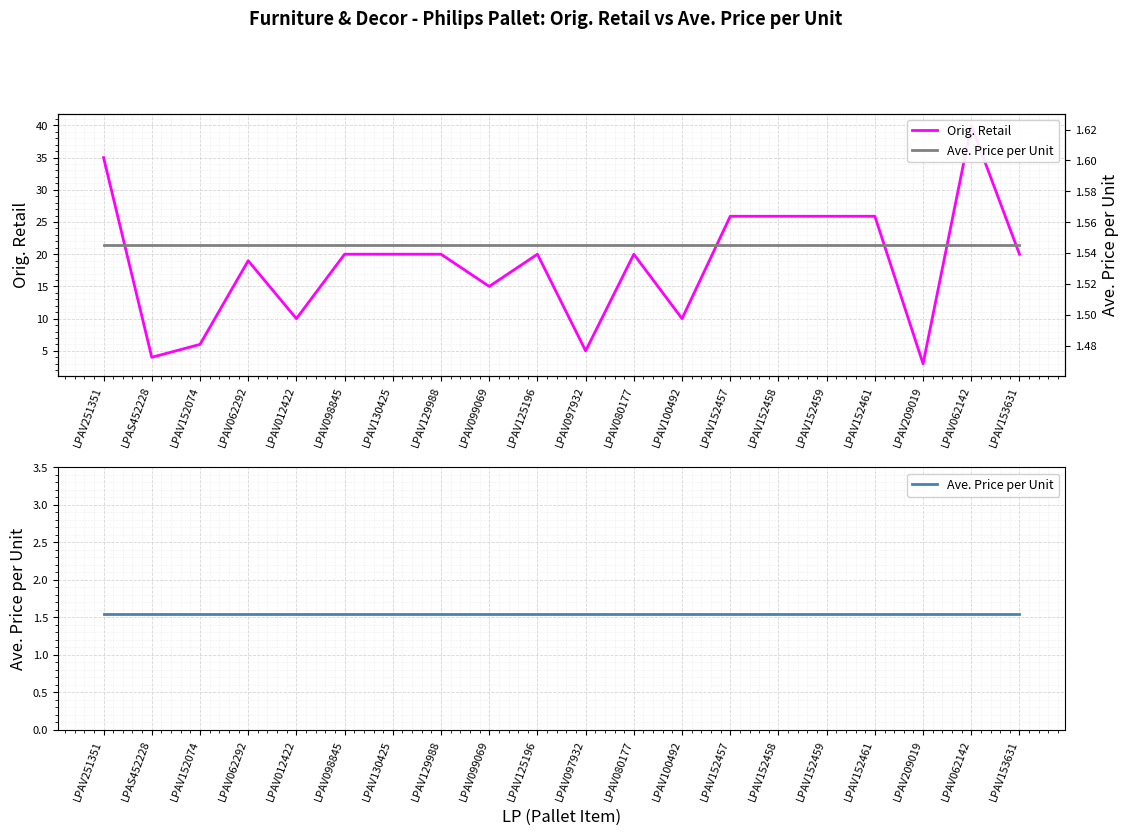

Reading left to right, transcribe all the data shown in this chart.

Orig. Retail: 35.0	4.0	6.0	19.0	10.0	20.0	20.0	20.0	15.0	20.0	5.0	20.0	10.0	25.9	25.9	25.9	25.9	3.0	40.0	20.0
Ave. Price per Unit: 1.5	1.5	1.5	1.5	1.5	1.5	1.5	1.5	1.5	1.5	1.5	1.5	1.5	1.5	1.5	1.5	1.5	1.5	1.5	1.5